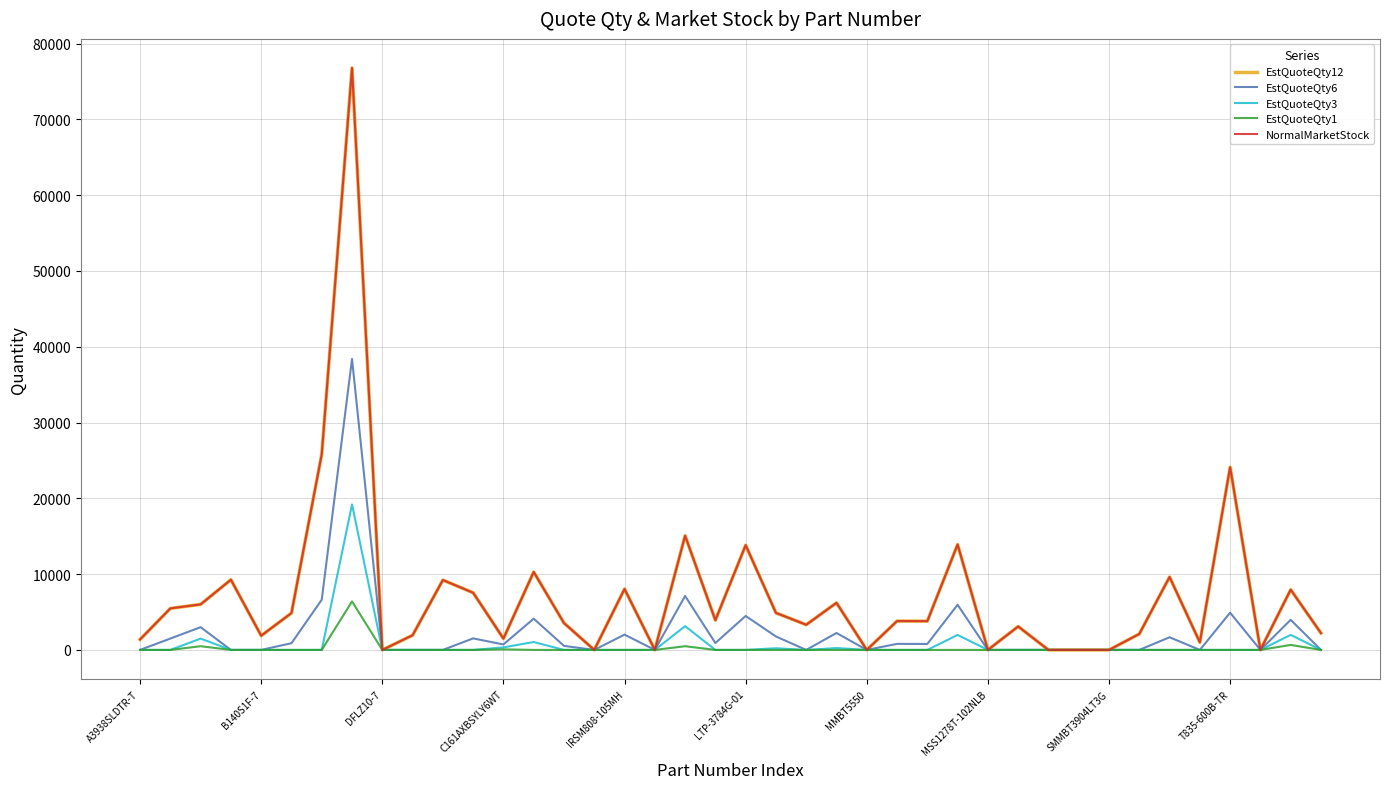

Is this an area chart (filled region under the line)?

No